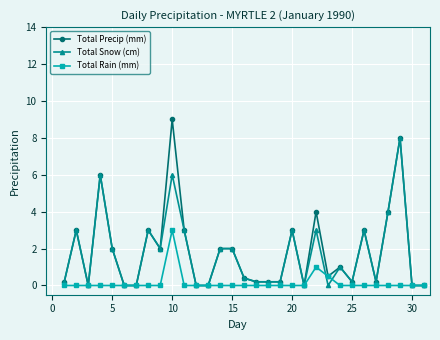

At how many categories does at least one series exceed 5?

3